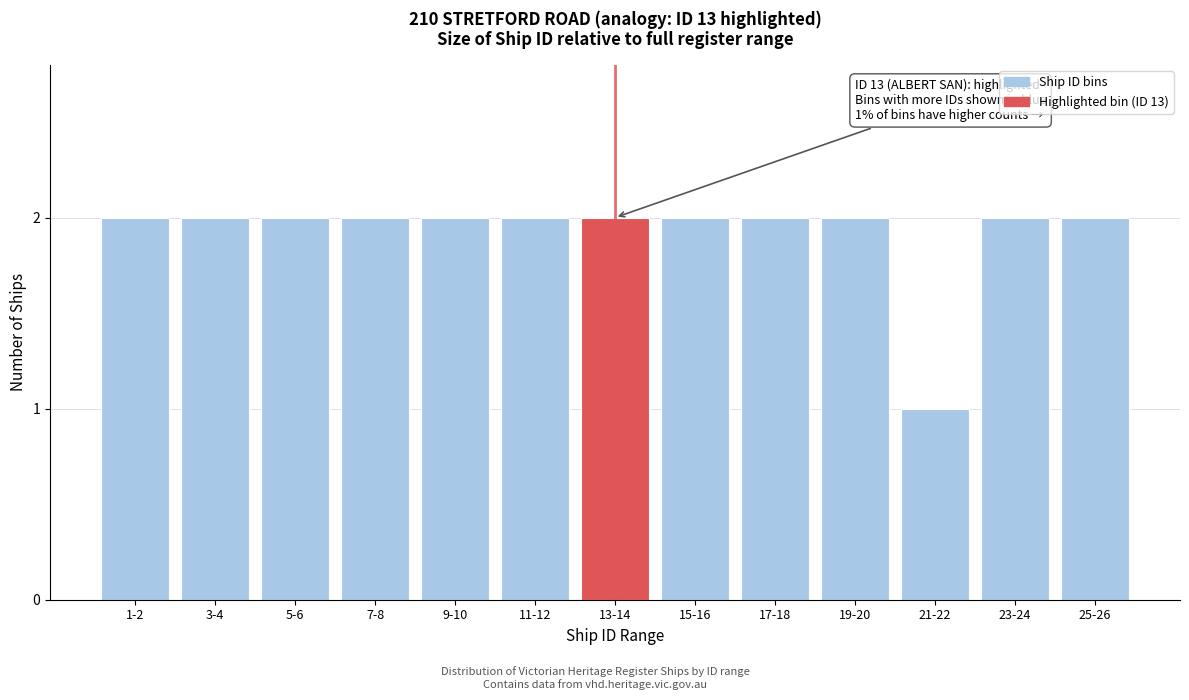

Reading left to right, transcribe all the data shown in this chart.

2	2	2	2	2	2	2	2	2	2	1	2	2